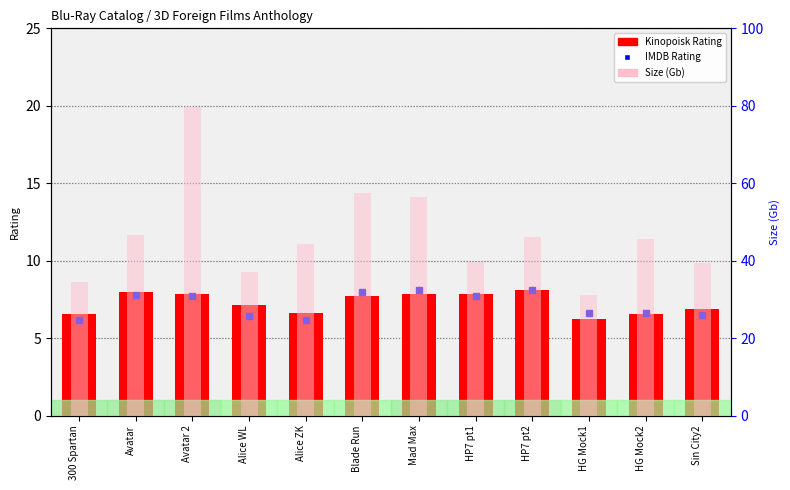

At which label does Size (Gb) first exceed 45?

Avatar